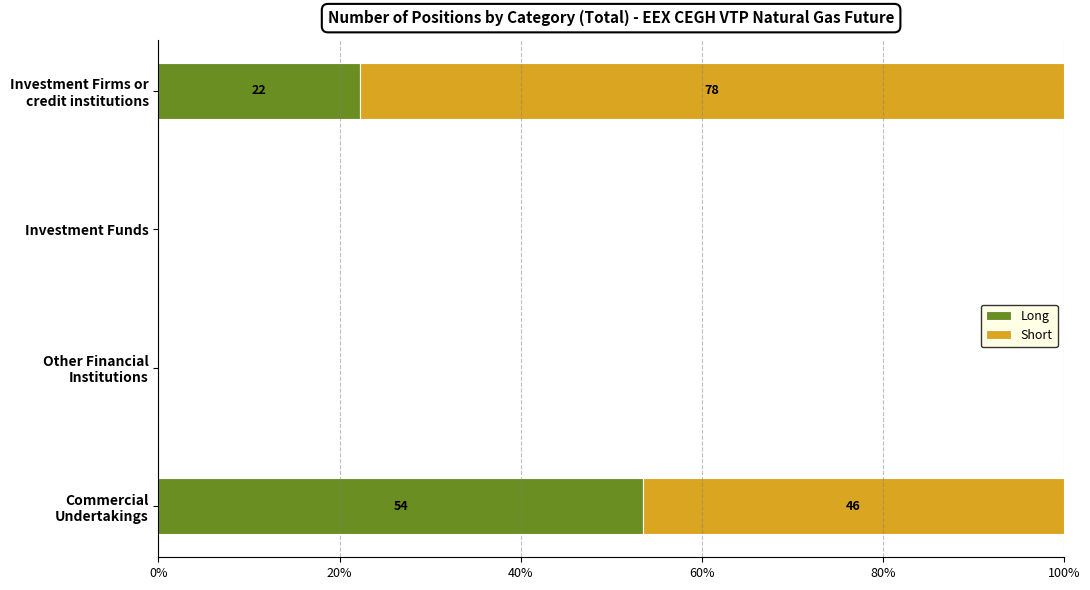

What are all the series names shown in the legend?

Long, Short